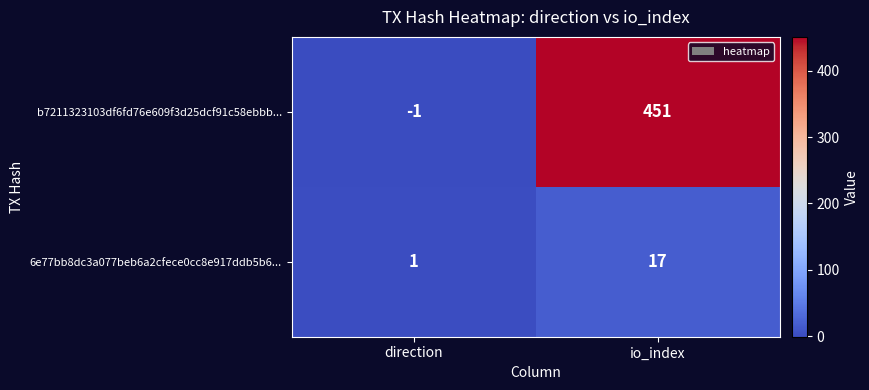

Which series has the widest spread of values?

b7211323103df6fd76e609f3d25dcf91c58ebbb...